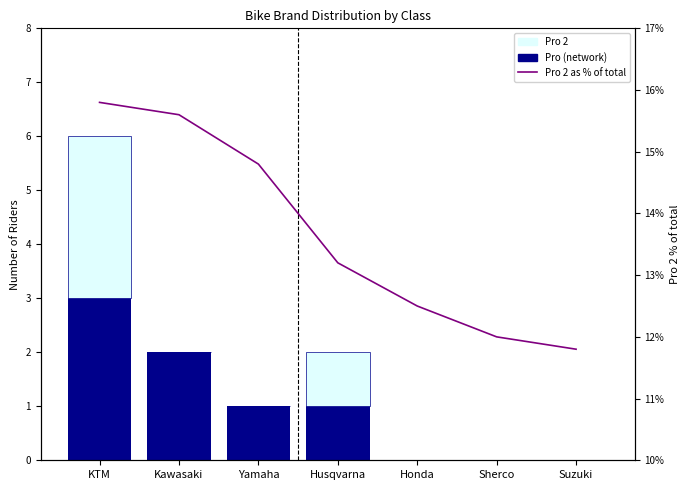

At how many categories does at least one series exceed 6?

7